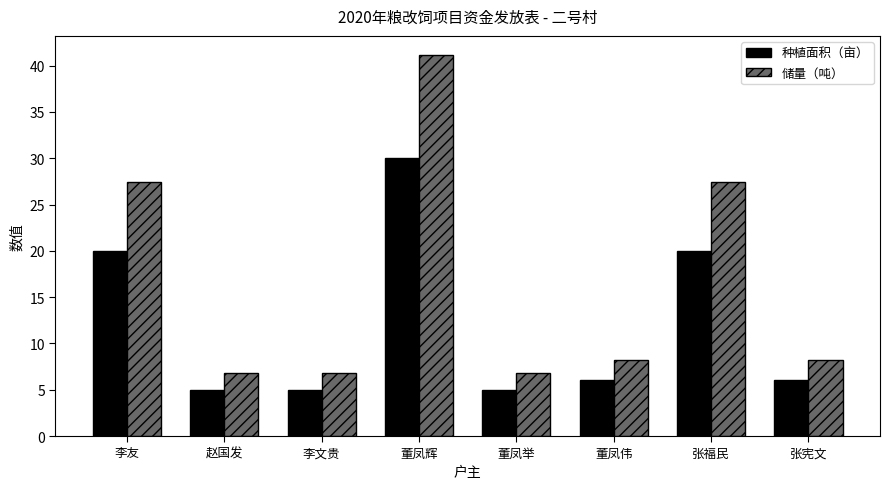

The value of 种植面积（亩） at 赵国发 is 5.0. True or false?

True